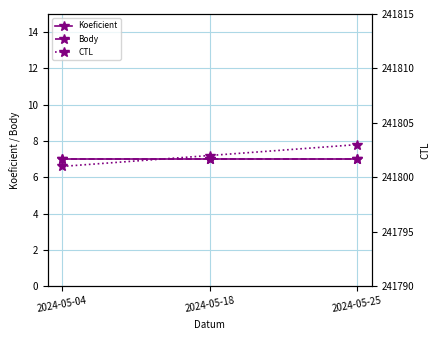

What is the average value of the Koeficient series?

7